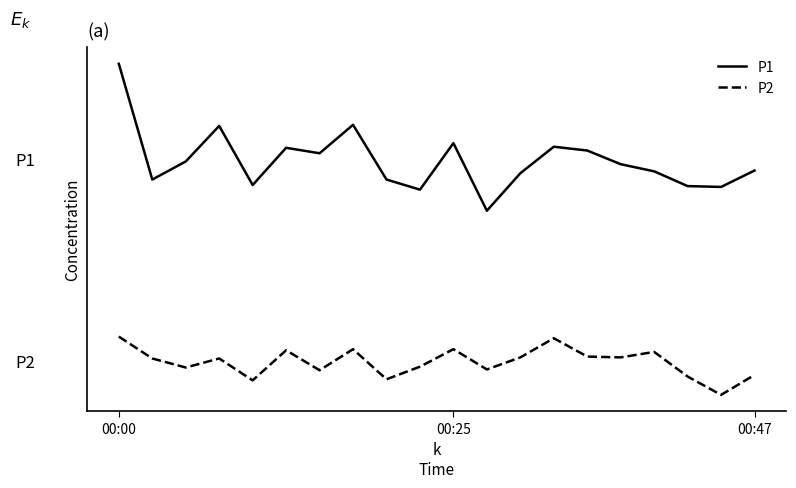

What is the highest value of the P2 series?

11.8